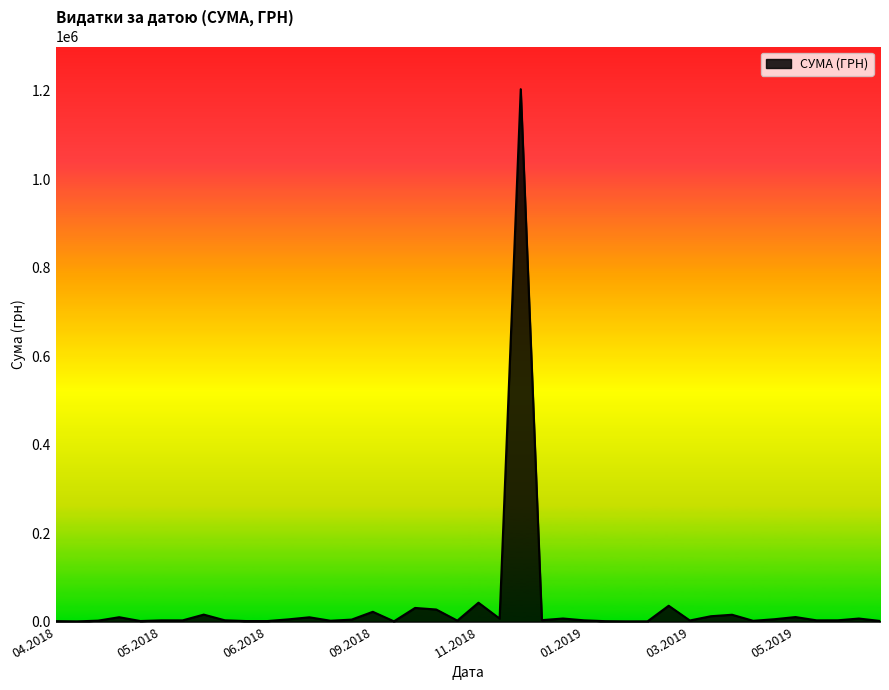

How many lines are shown in the chart?

1